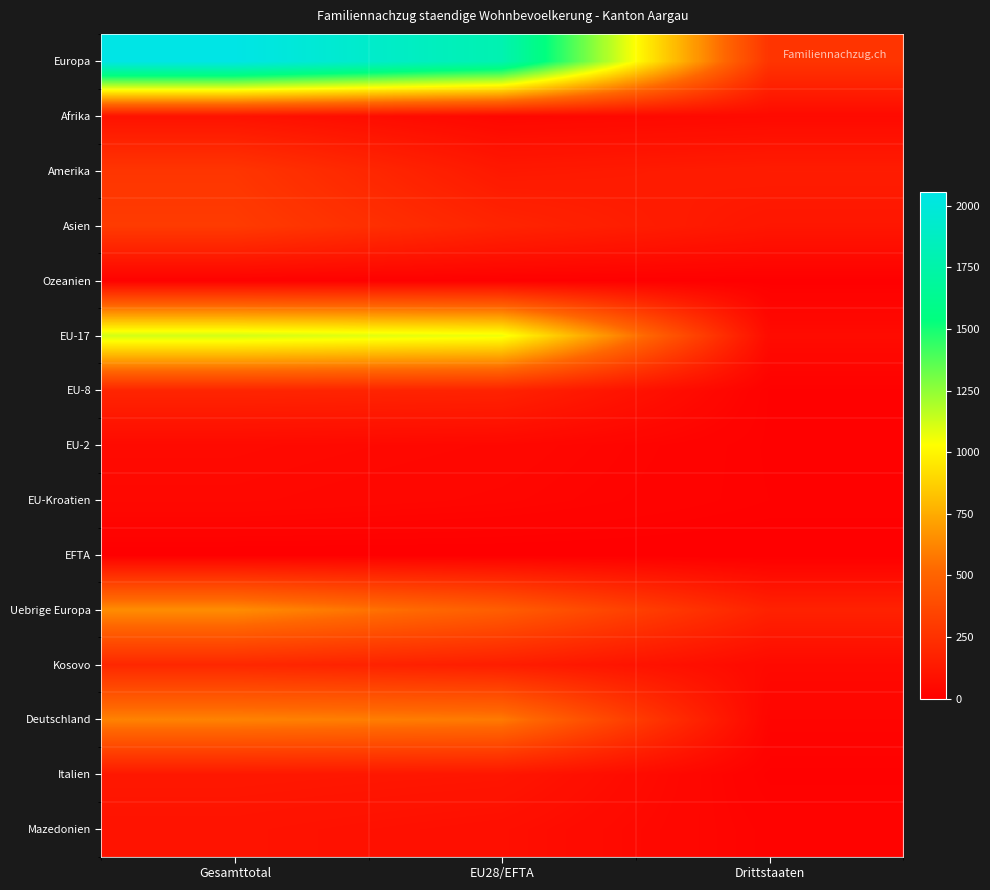

Rank the series at EU28/EFTA from highest to lowest value.

Europa, EU-17, Deutschland, Uebrige Europa, Asien, EU-8, Kosovo, Amerika, Italien, Mazedonien, EU-2, Afrika, EU-Kroatien, Ozeanien, EFTA